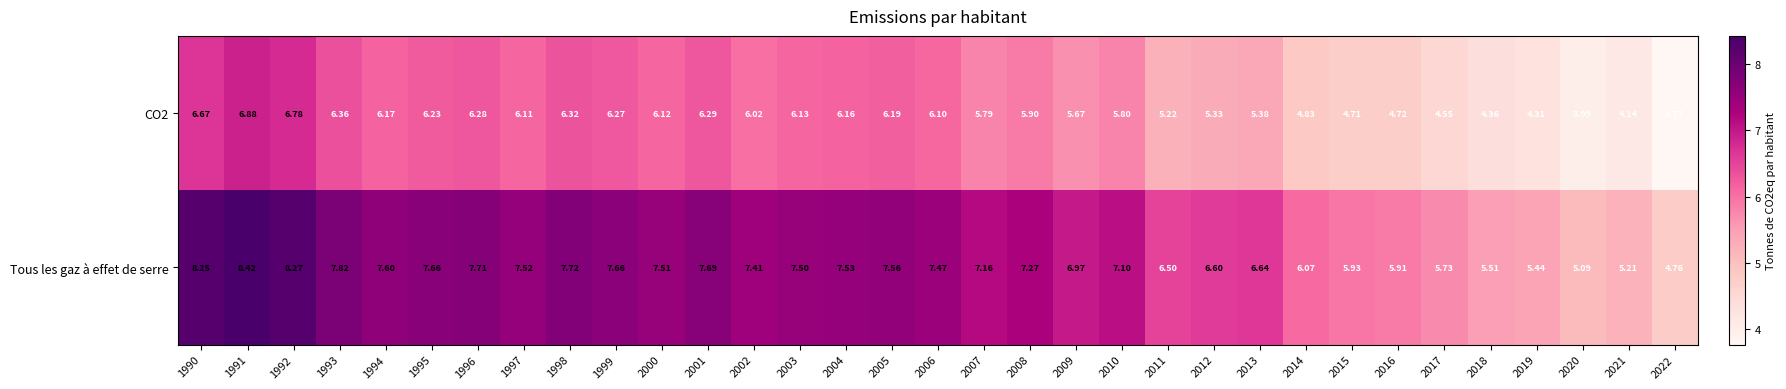

How many distinct data groups are displayed?

2